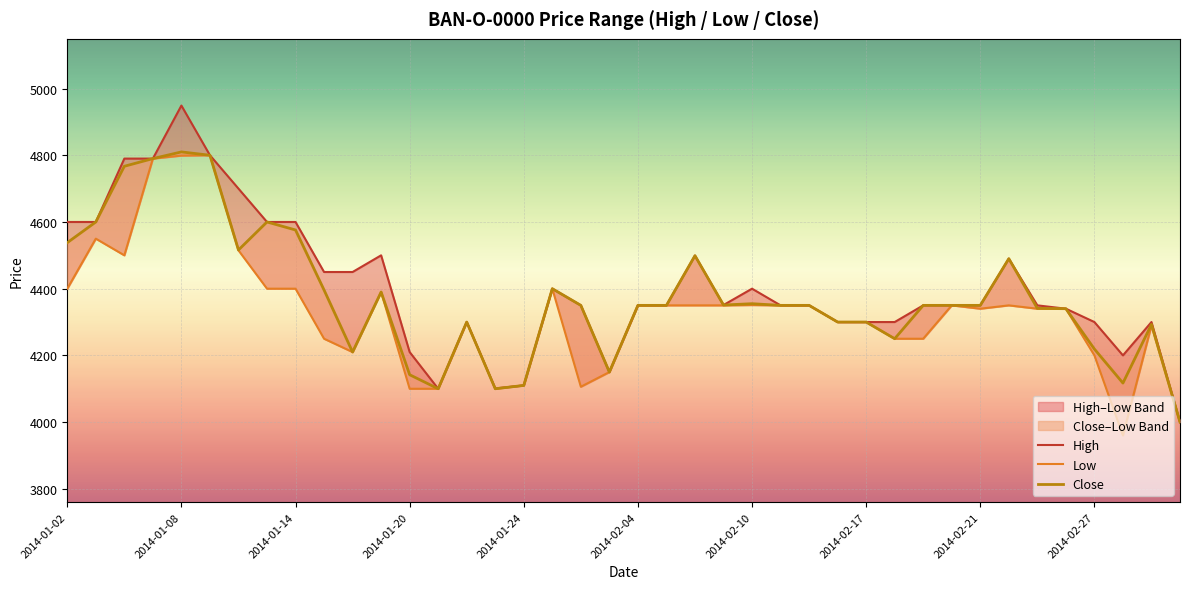

What is the difference between the maximum and minimum values in the Low series?

840